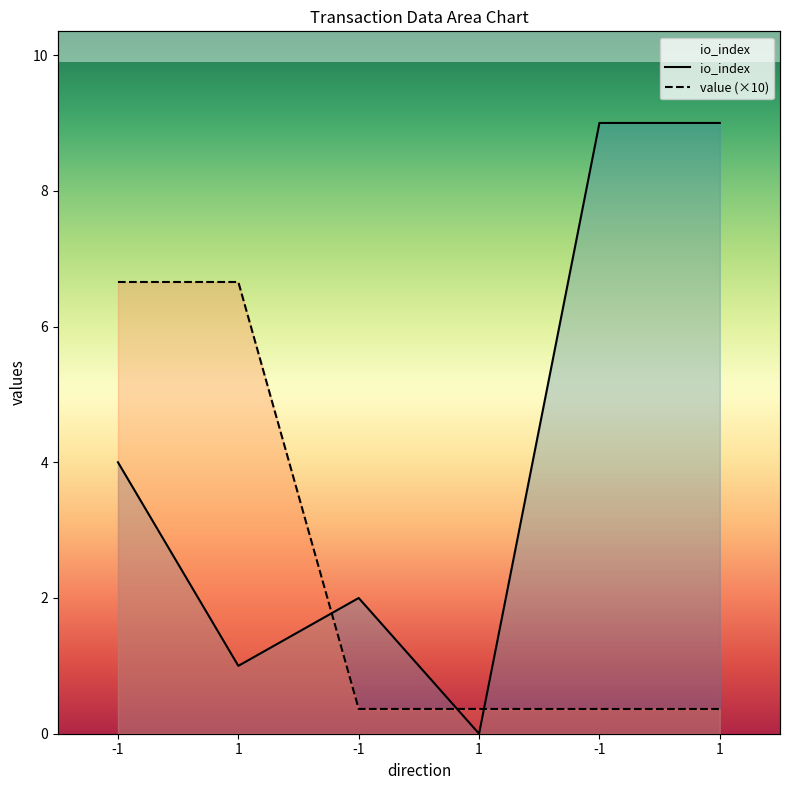

Reading left to right, extract all data points from this chart.

io_index: 4.0	1.0	2.0	0.0	9.0	9.0
value: 6.7	6.7	0.4	0.4	0.4	0.4